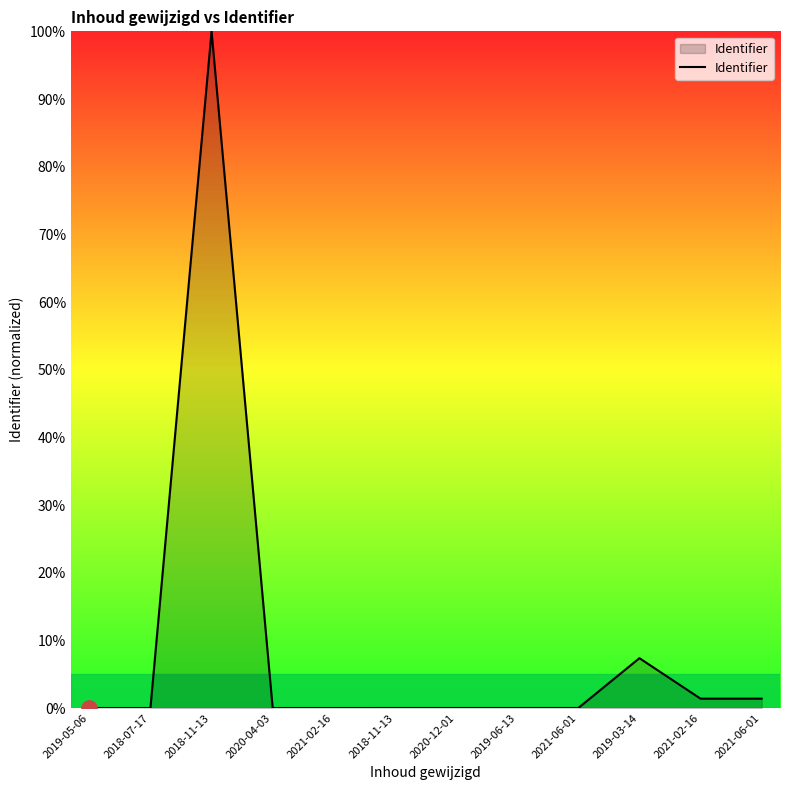

Which has a higher value, 2021-02-16 or 2018-07-17?

2021-02-16